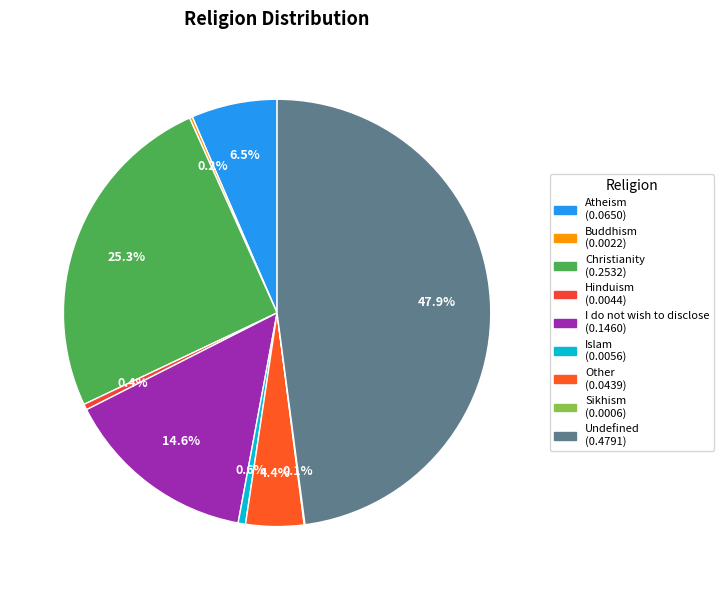

To the nearest percent, what is the difference between the largest and smallest slice percentages?

48%